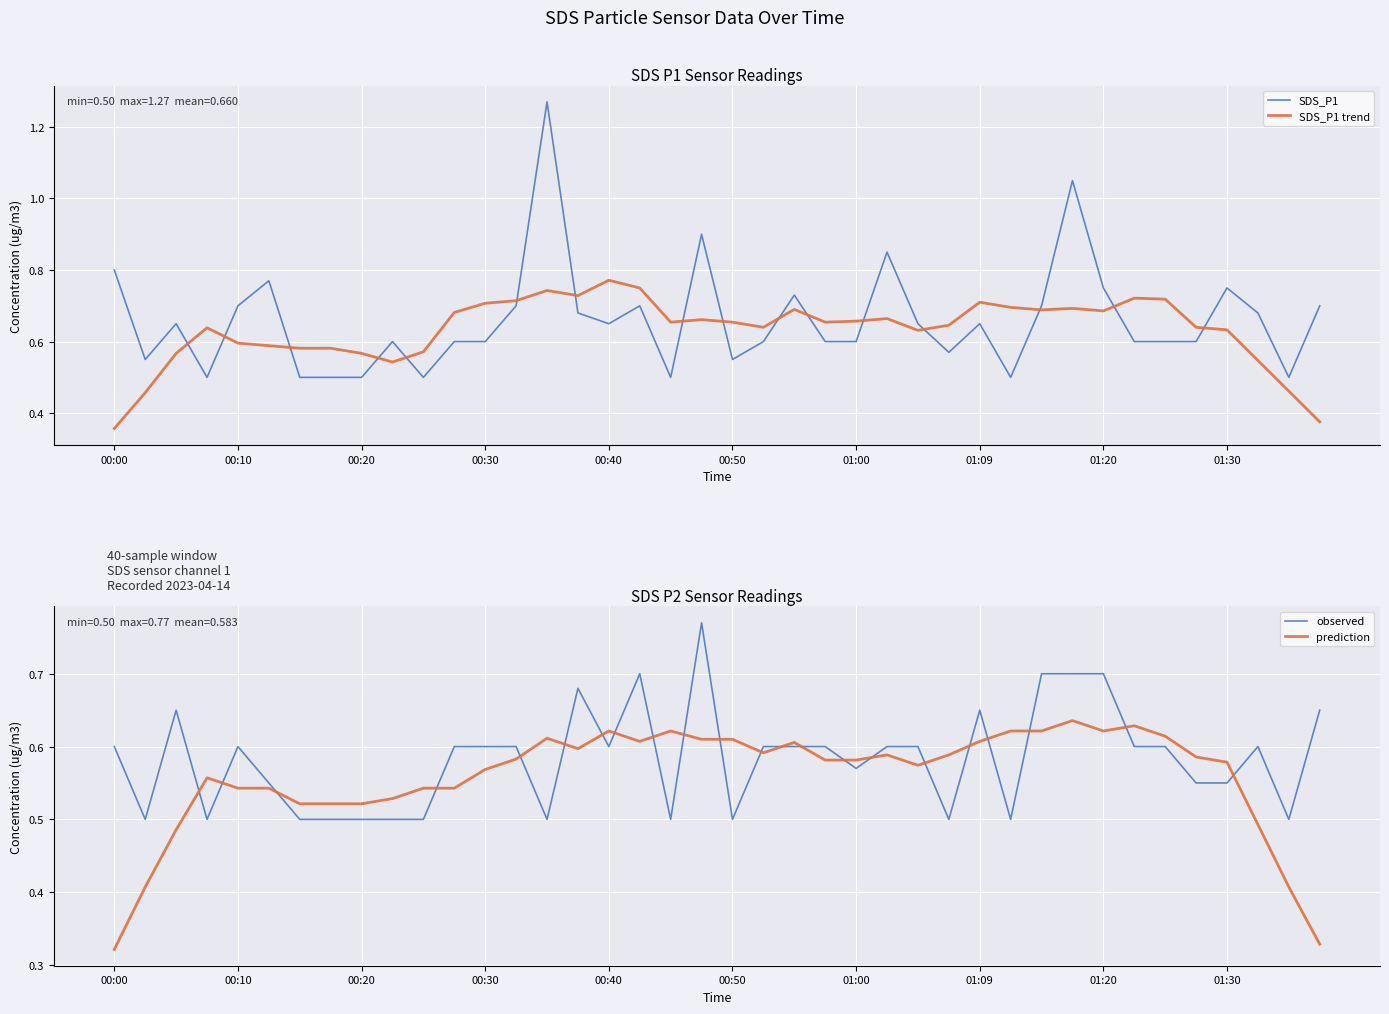

What position from the right is 00:00?

40